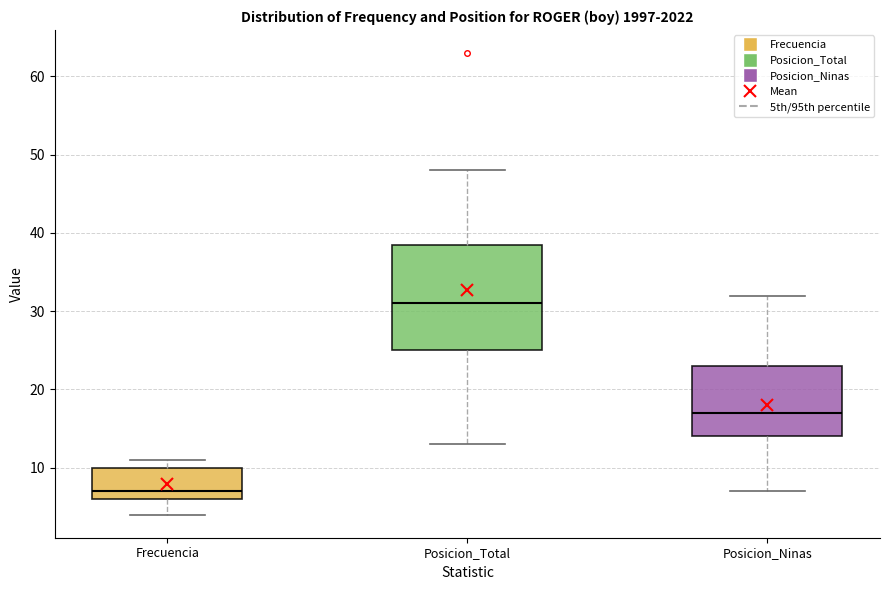

Where does the median line of the box for Frecuencia sit on the y-axis? The values are not printed on the chart, so give them approximately, as read against the axis.

7